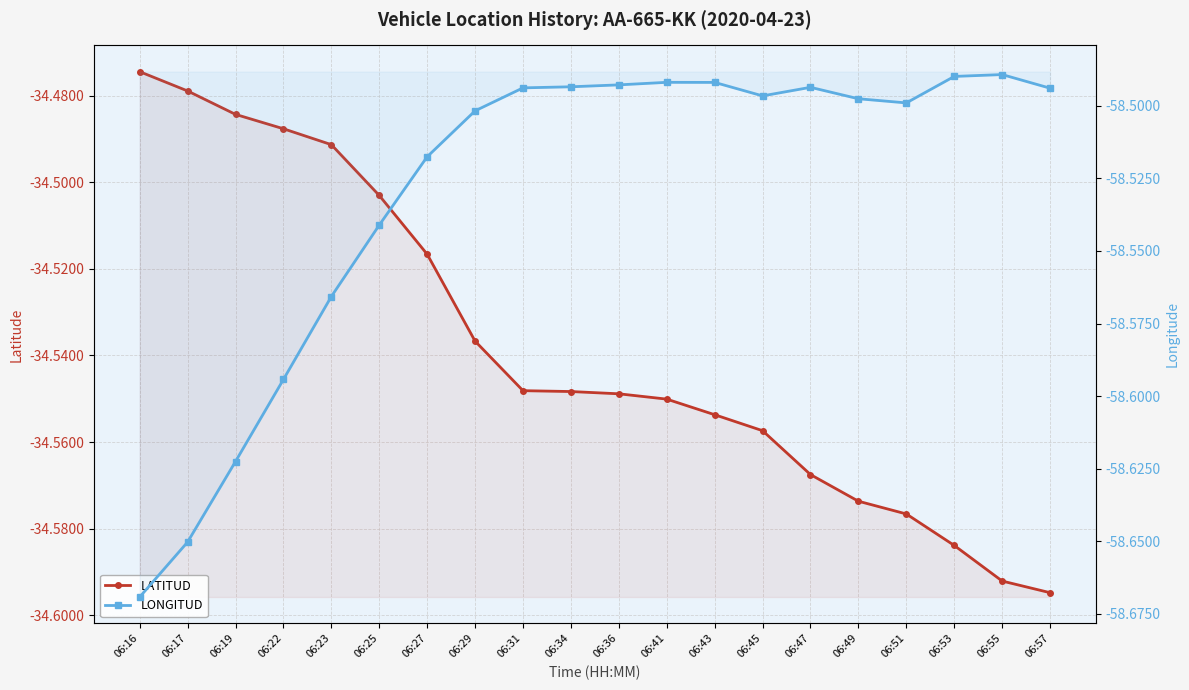

What is the sum of the LONGITUD values at 06:36 and 06:45?

-117.0